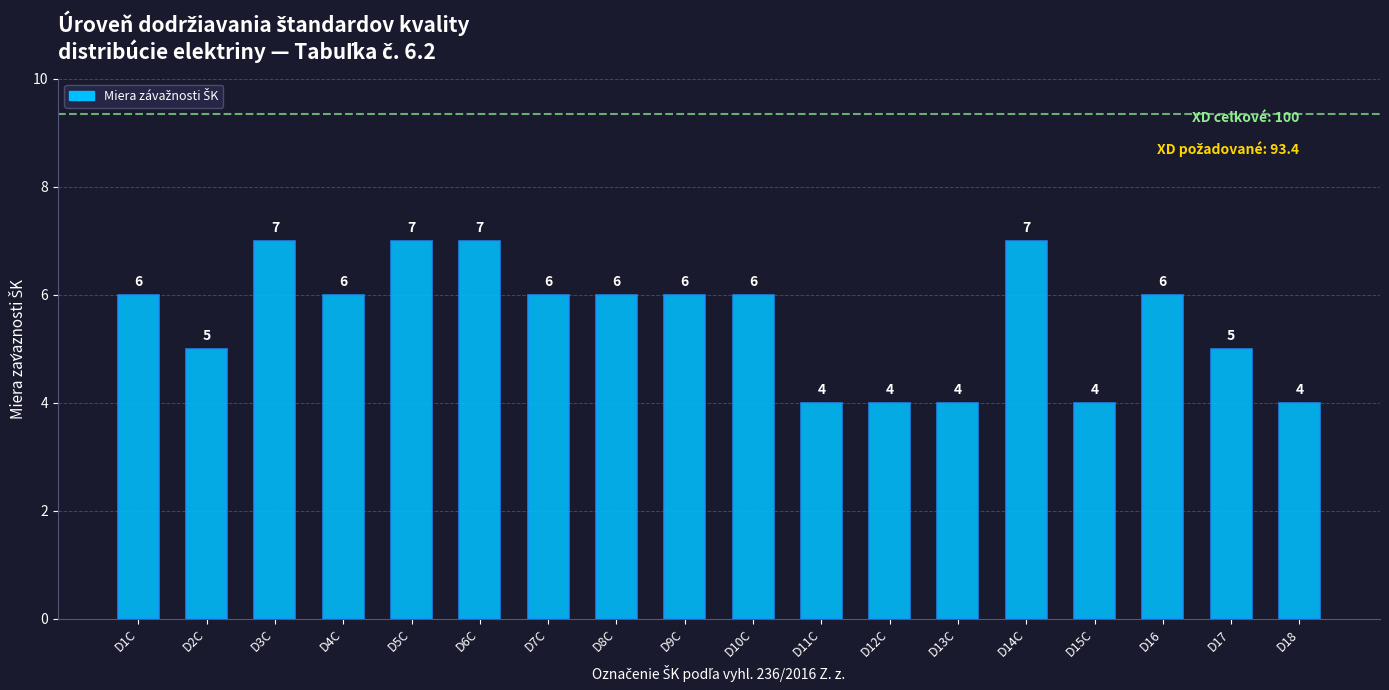

Is it true that the value at D8C is 6?

True